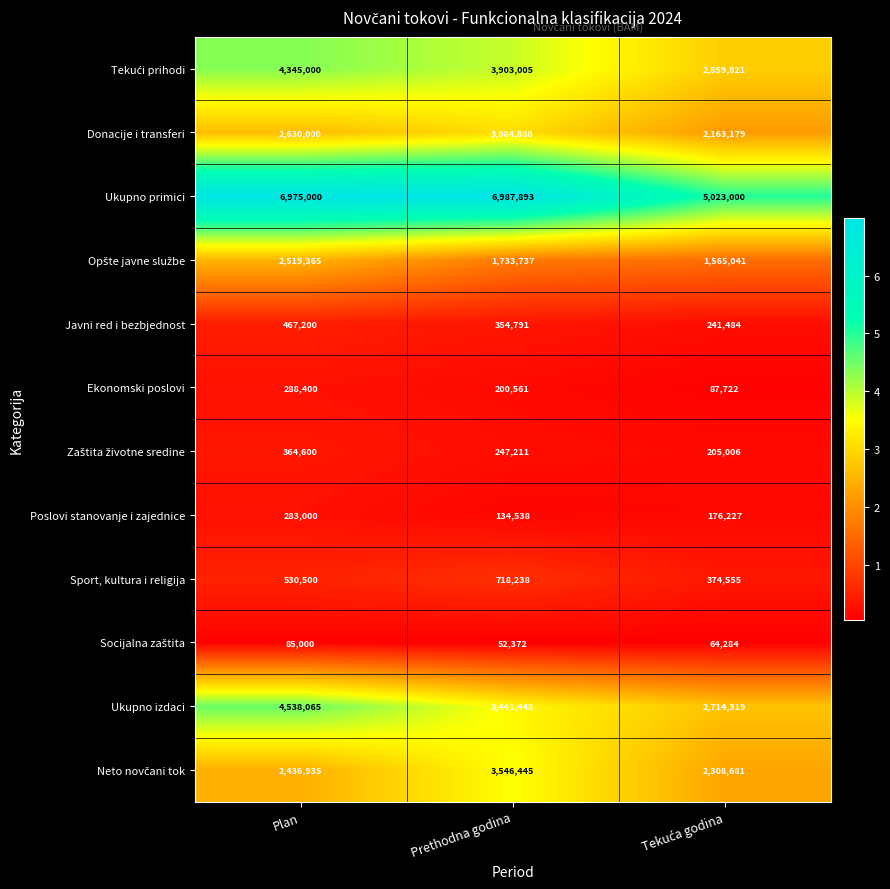

What is the total value across all series at Plan?

25463065